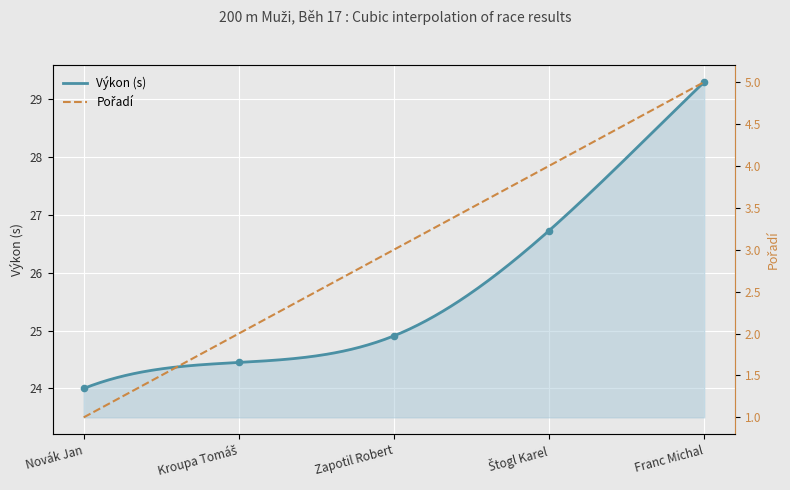

Approximately how many times larger is the value at Štogl Karel compared to Kroupa Tomáš?

1.1